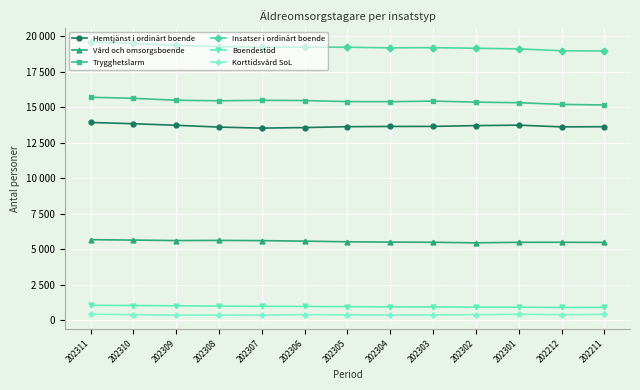

What is the sum of the Insatser i ordinärt boende values at 202301 and 202308?

38406